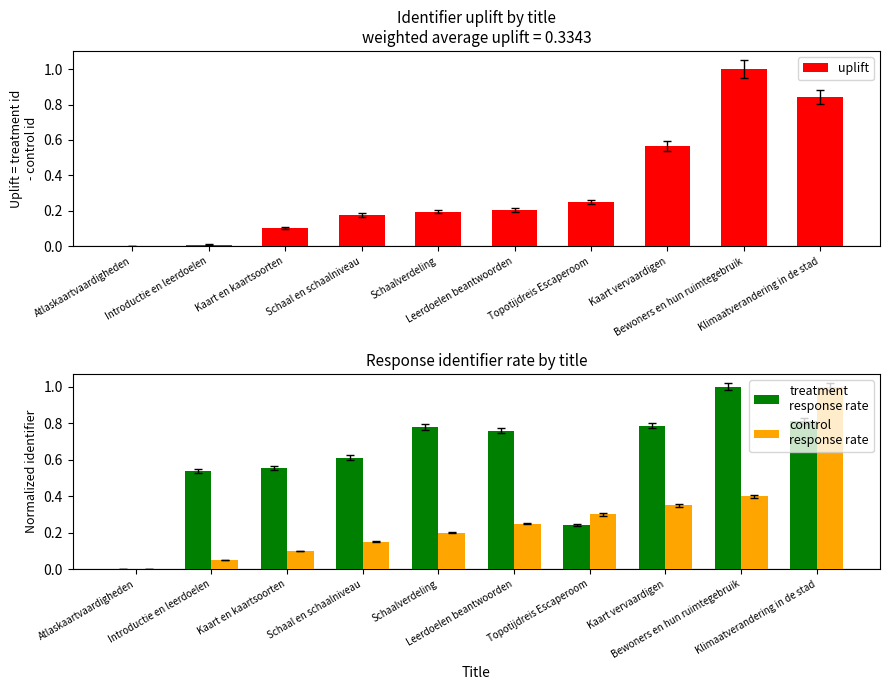

How many bars are there in total?

30